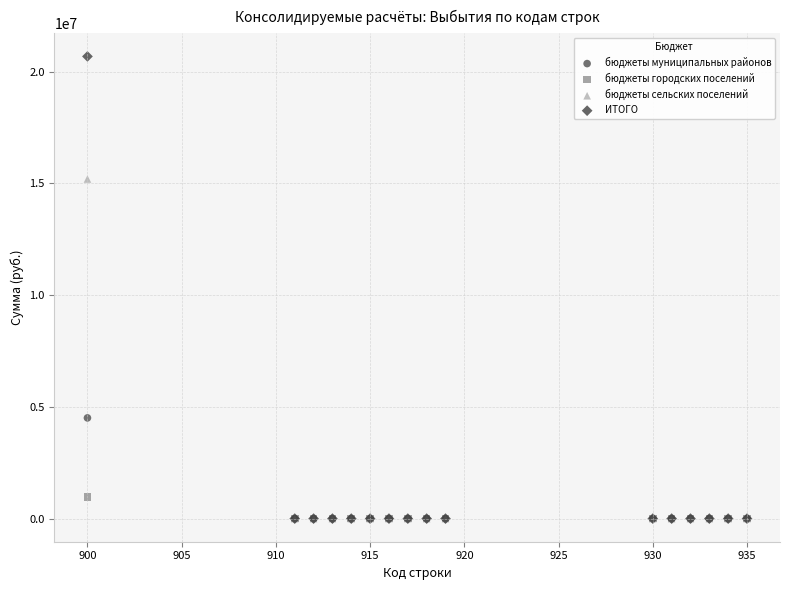

What are all the series names shown in the legend?

бюджеты муниципальных районов, бюджеты городских поселений, бюджеты сельских поселений, ИТОГО